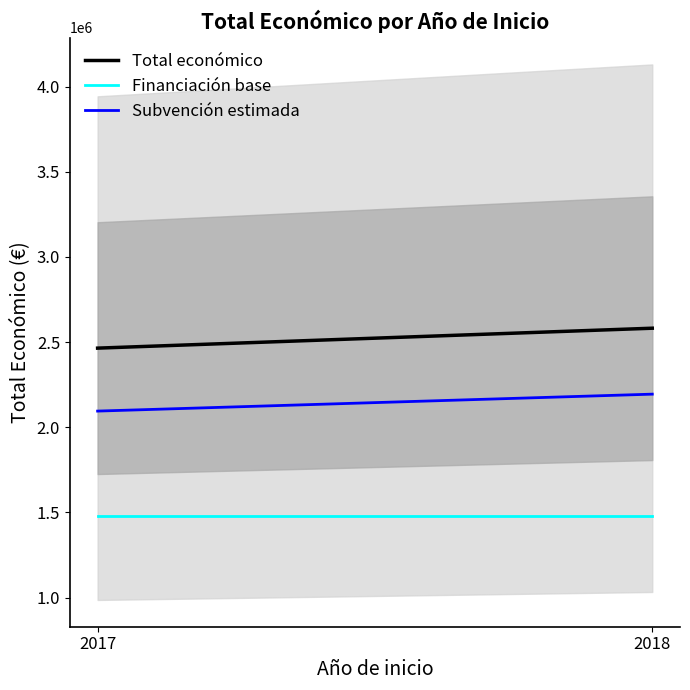

What is the difference between the Subvención estimada values at 2017 and 2018?

99455.1